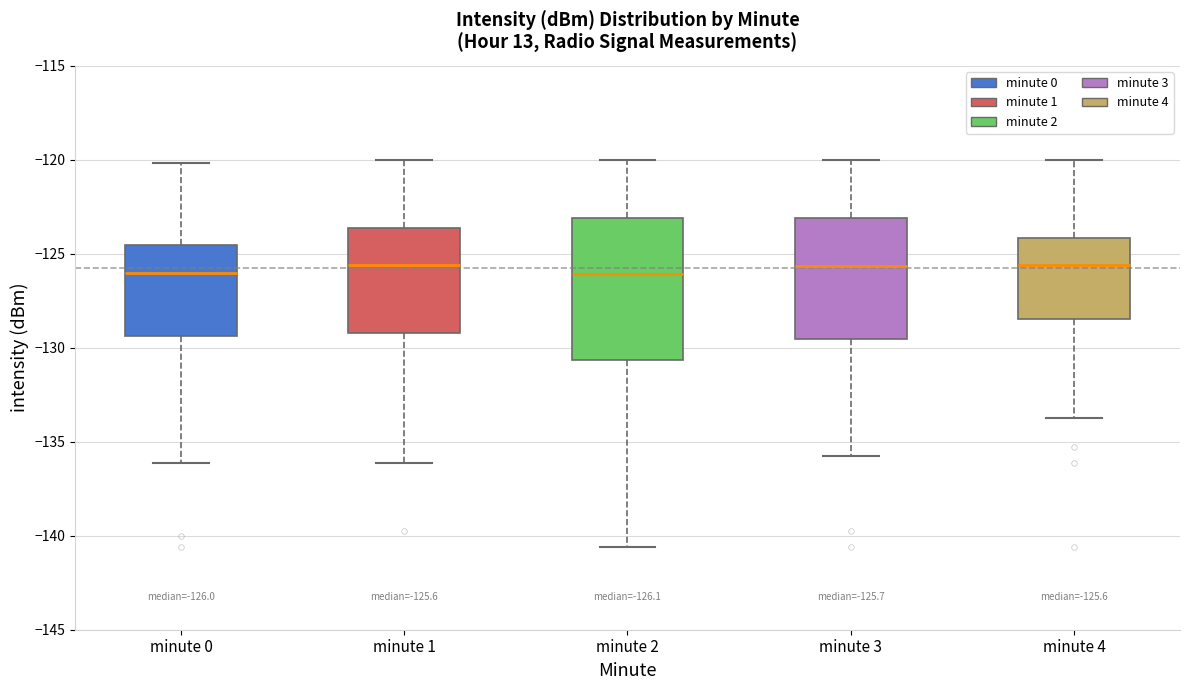

Which box is the tallest, from its lower edge to its upper edge?

minute 2